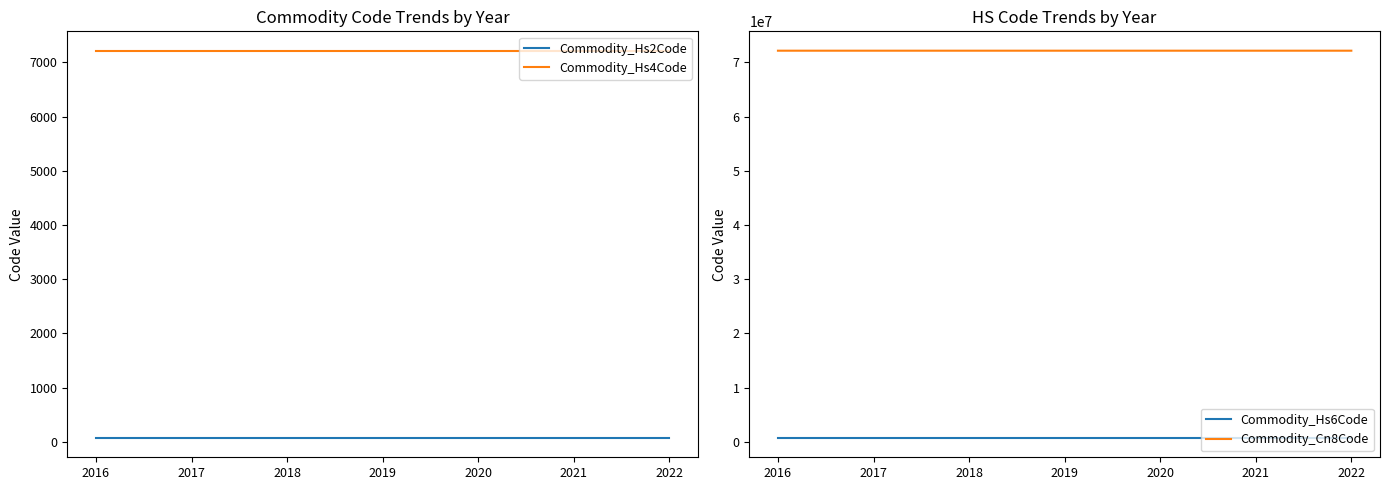

What is the value of the Commodity_Hs6Code point at the 6th from the left?

721710